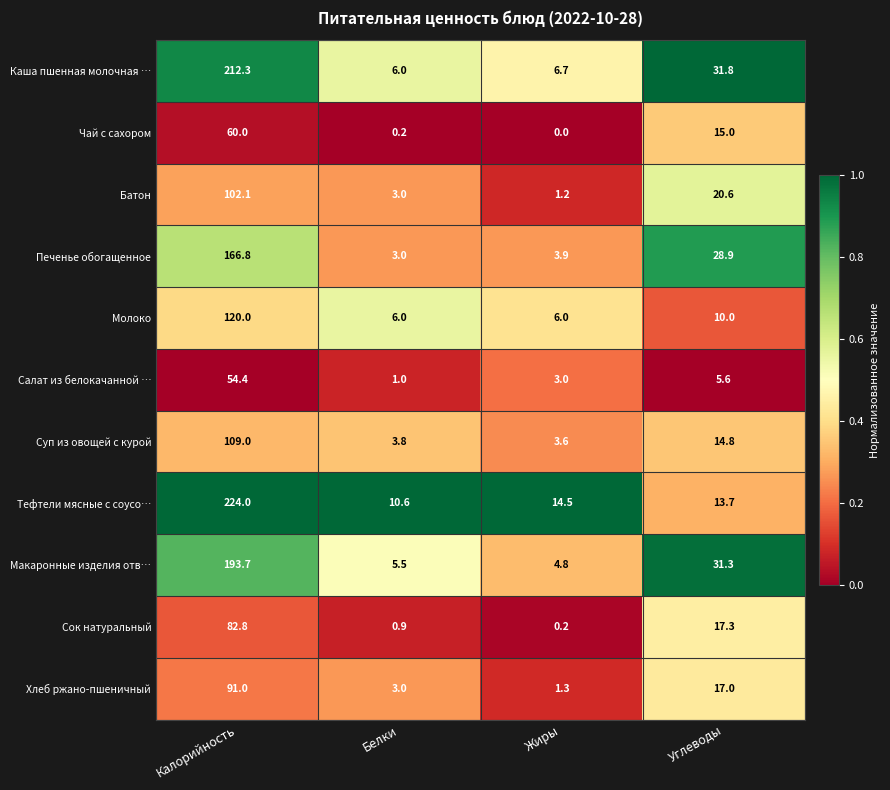

The Батон series shows 165.7 at Калорийность. True or false?

False